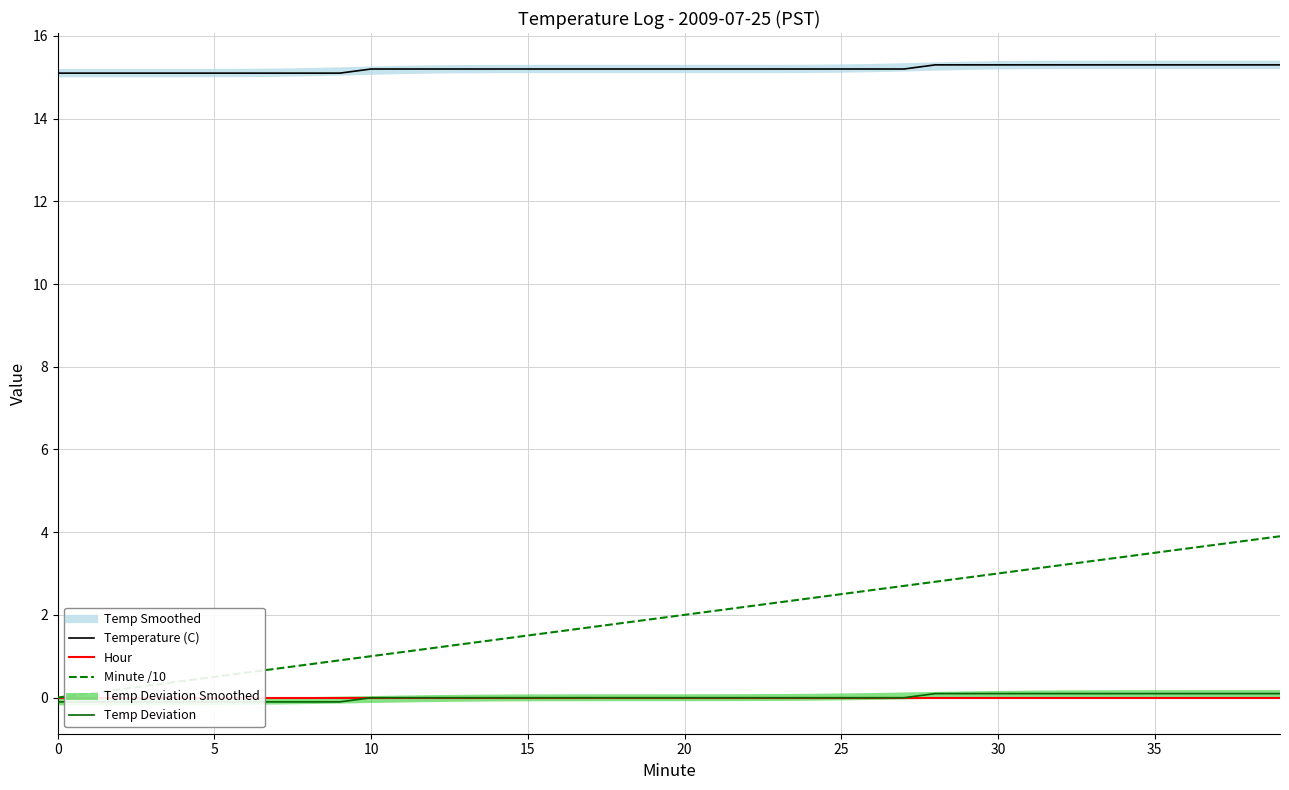

At how many categories does at least one series exceed 12?

40